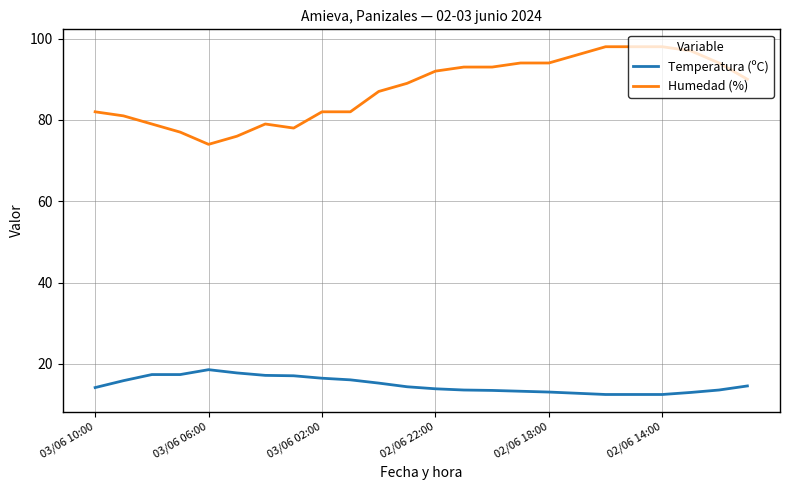

What is the average value of the Temperatura (ºC) series?

14.9